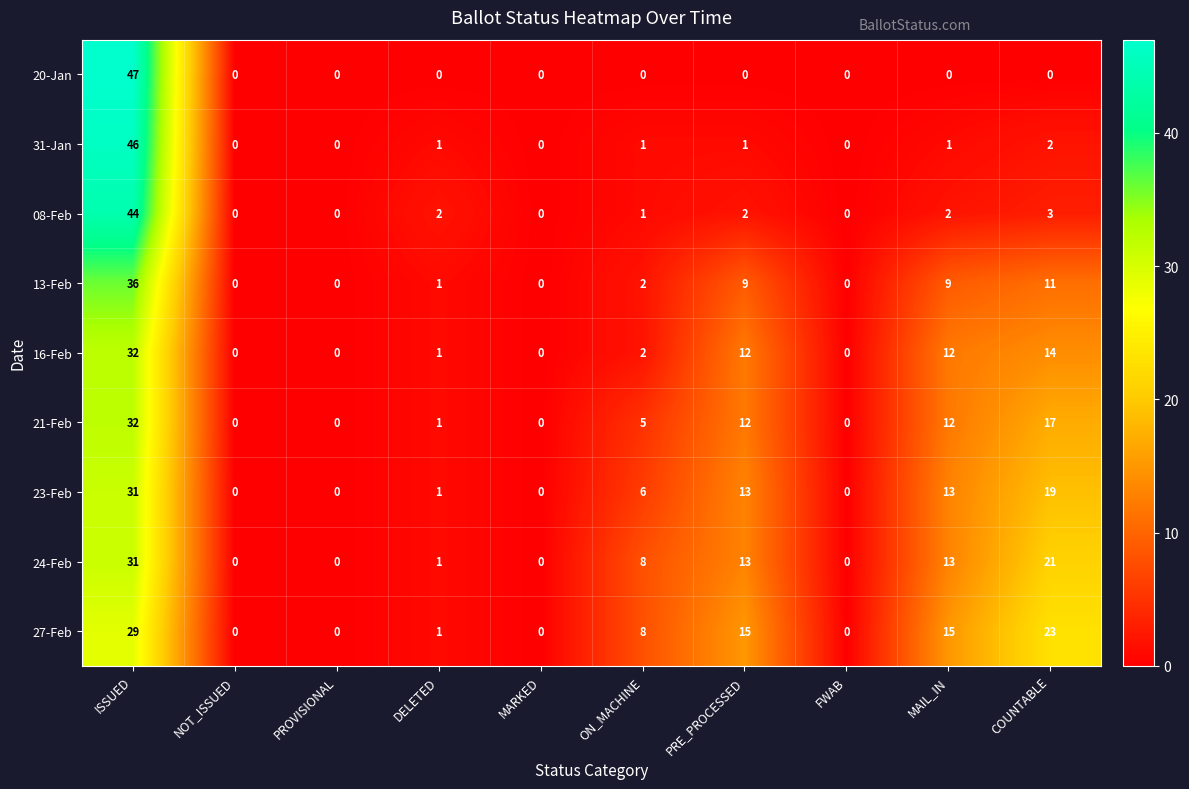

How many data points does each series have?

10